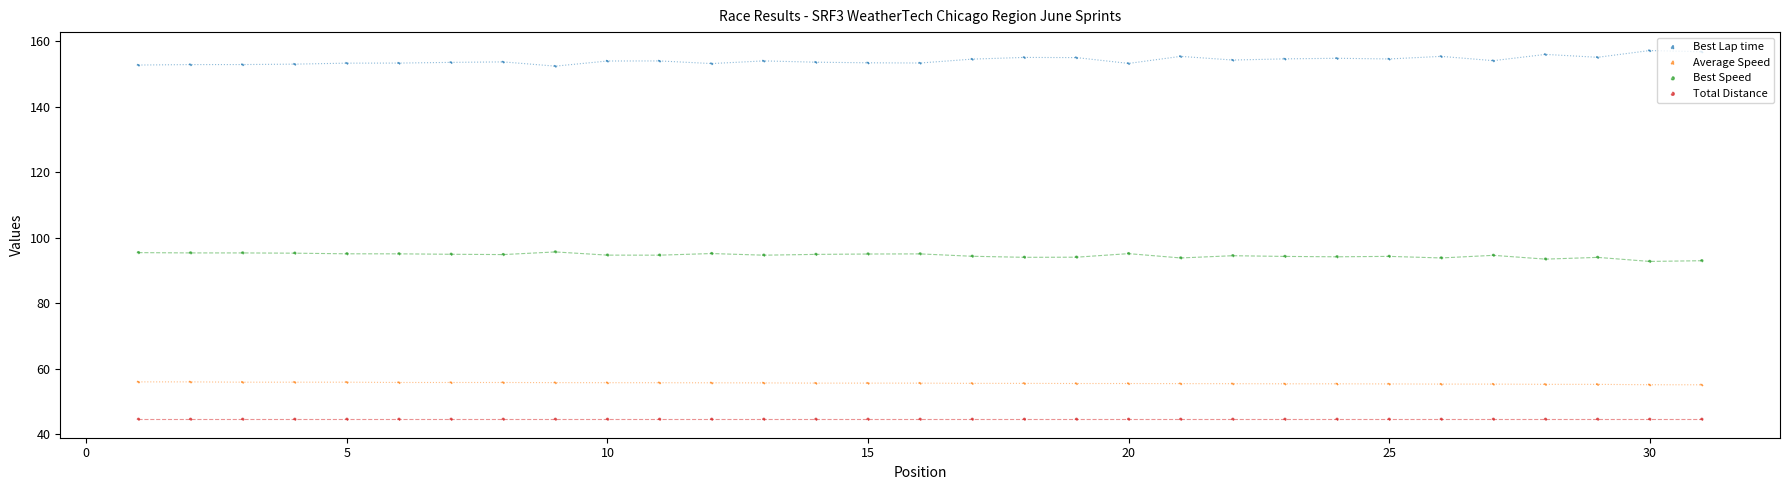

Which series reaches the minimum Y coordinate?

Total Distance